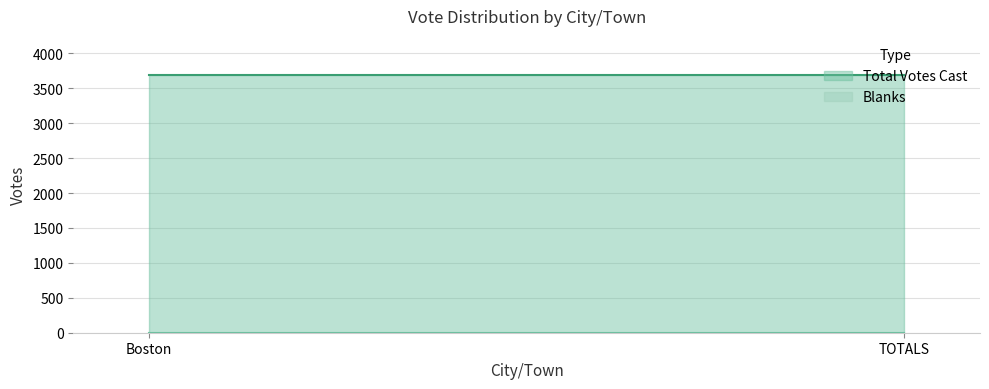

Does the chart display data point markers on the line(s)?

No